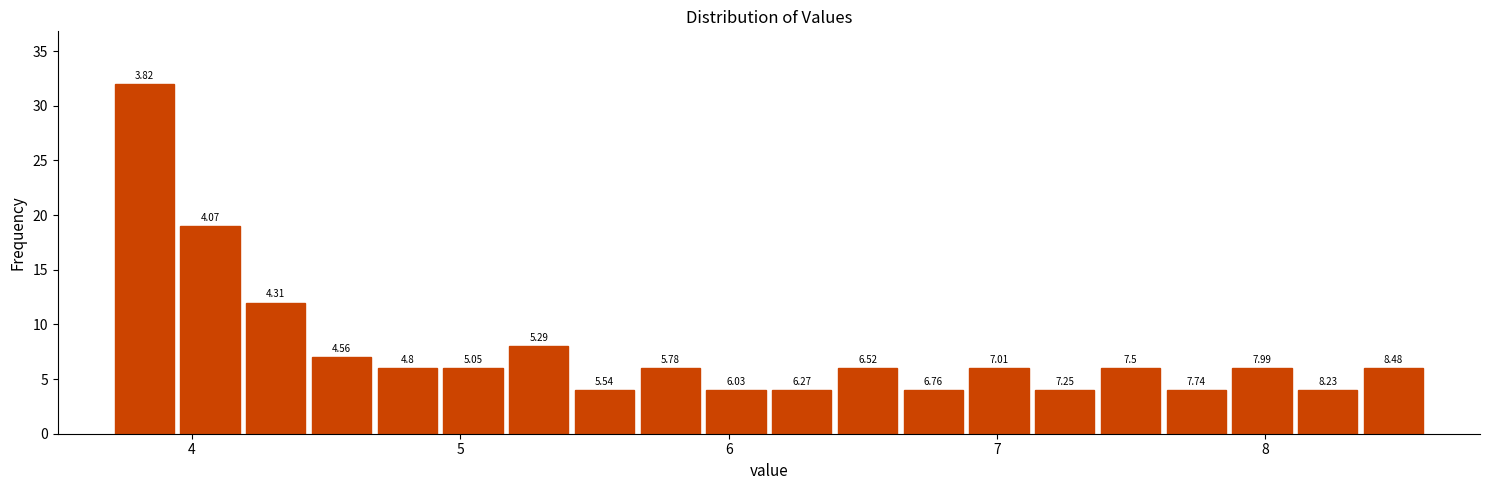

Around what value on the x-axis is the tallest bar? Give the approximate position of its centre, as read against the axis.

3.8